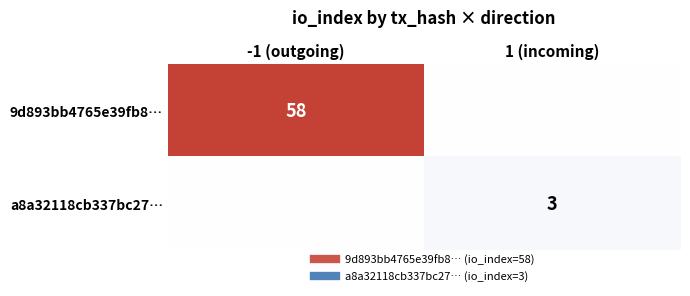

The 9d893bb4765e39fb8… series shows 0 at 1 (incoming). True or false?

True